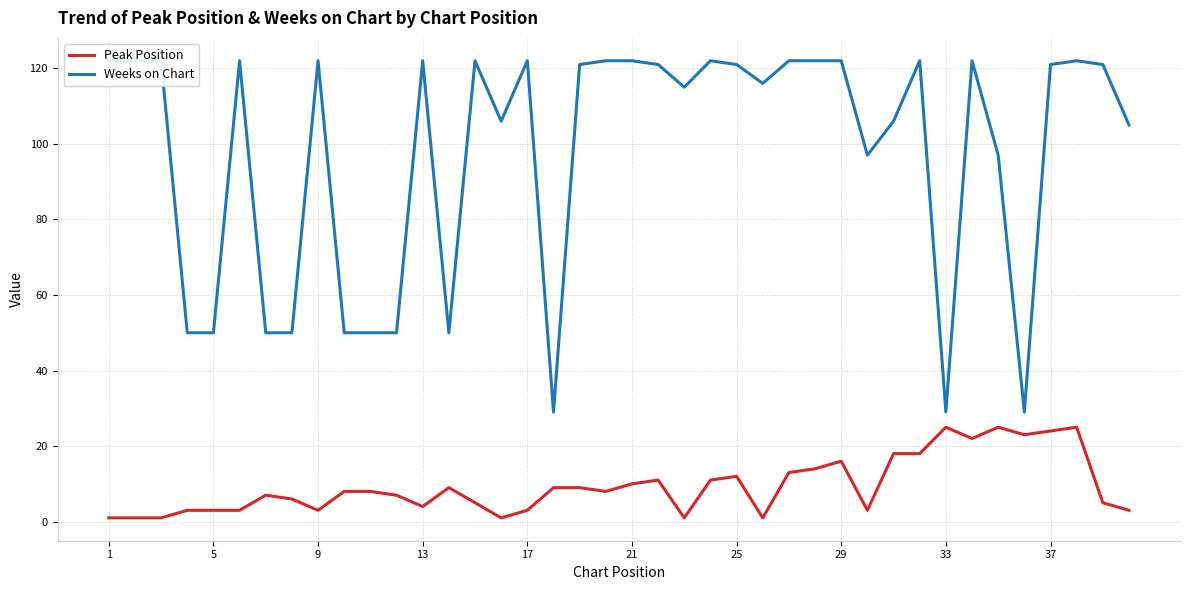

The value of Peak Position at 29 is 16. True or false?

True